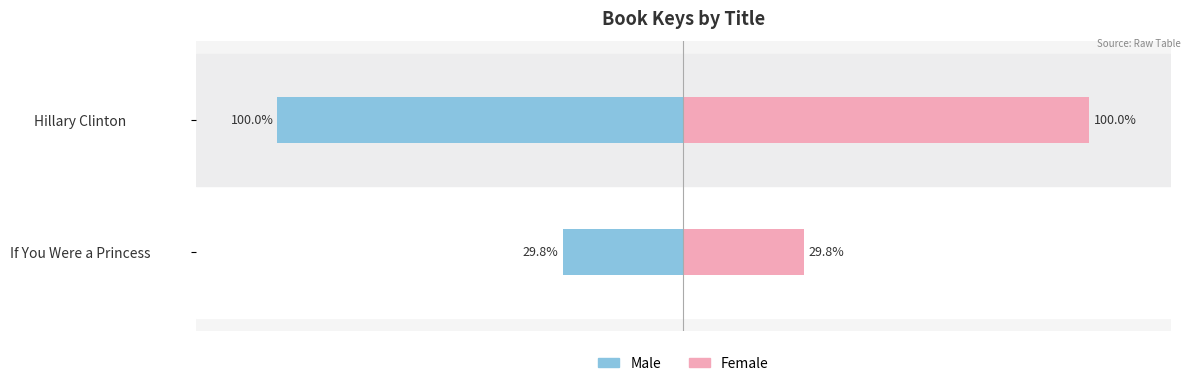

How many data points in Female are less than 100?

1